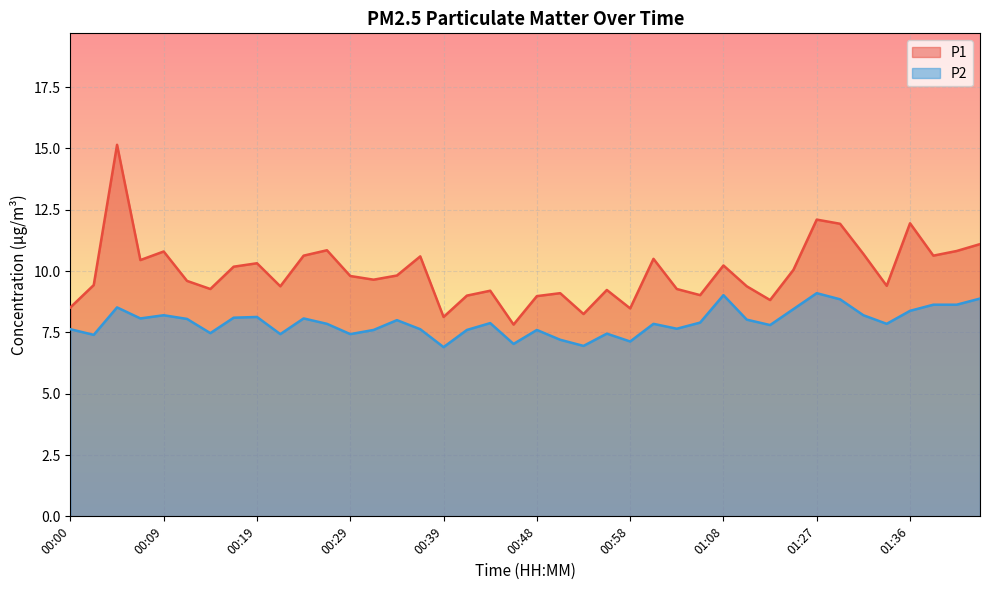

What are all the series names shown in the legend?

P1, P2